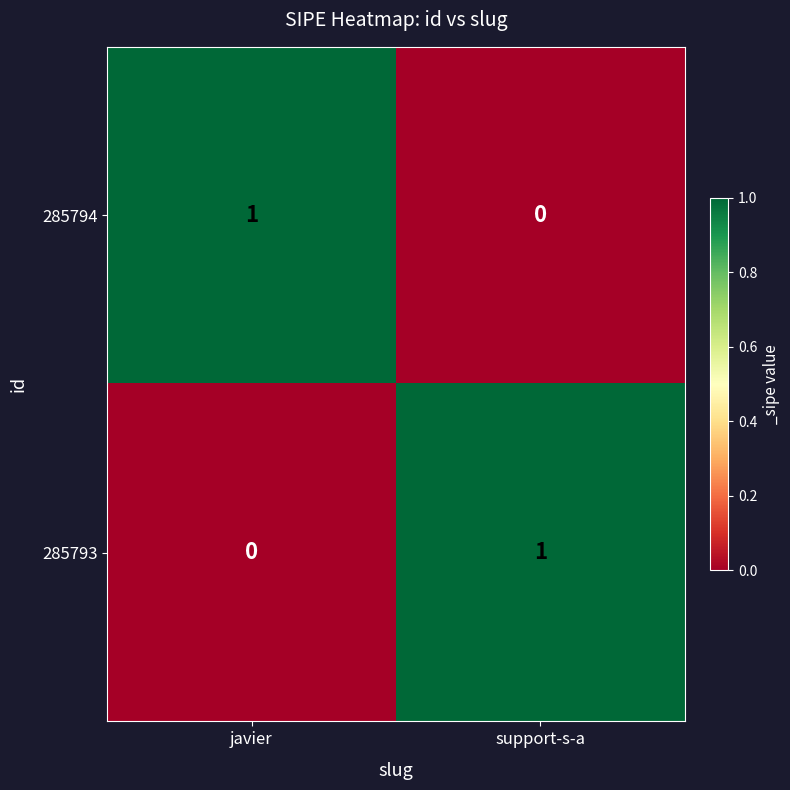

True or false: 285793 has a value of 1 at support-s-a.

True